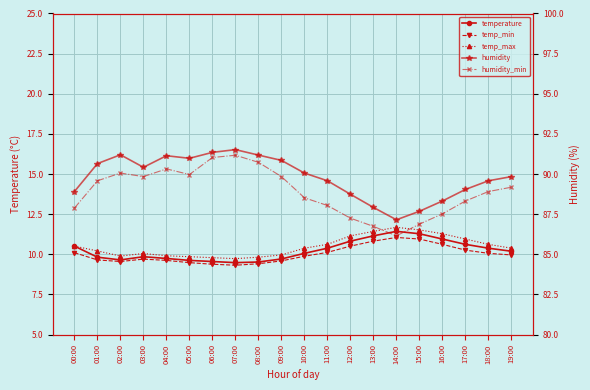

What are all the series names shown in the legend?

temperature, temp_min, temp_max, humidity, humidity_min